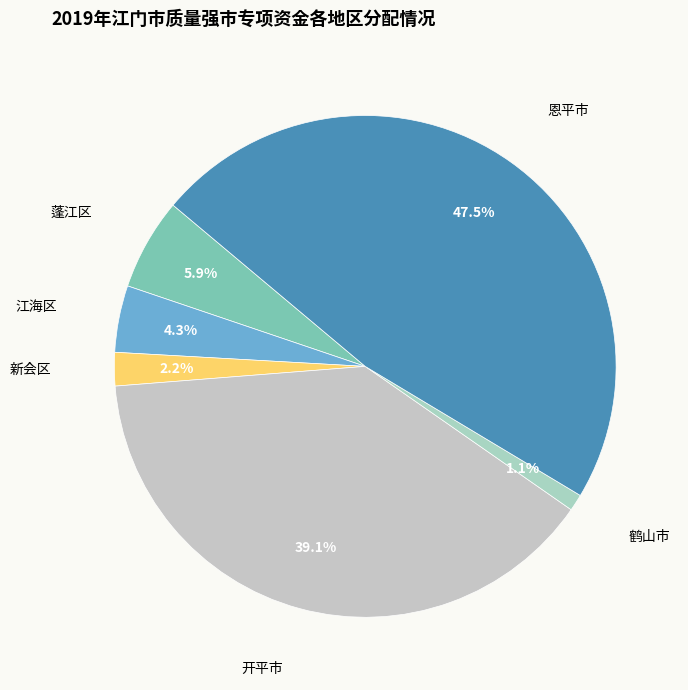

Which category has the smallest portion of the pie?

鹤山市